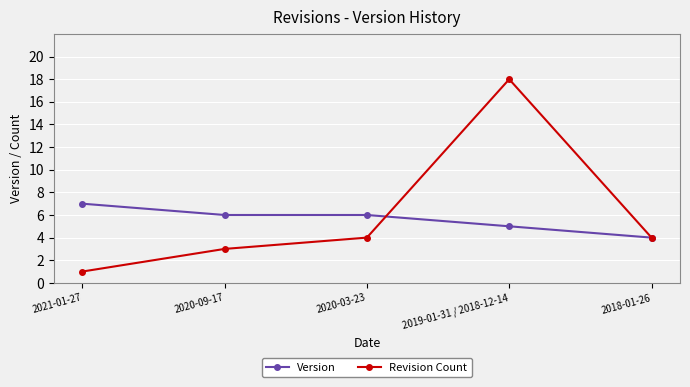

Read the Version value at 2018-01-26.

4